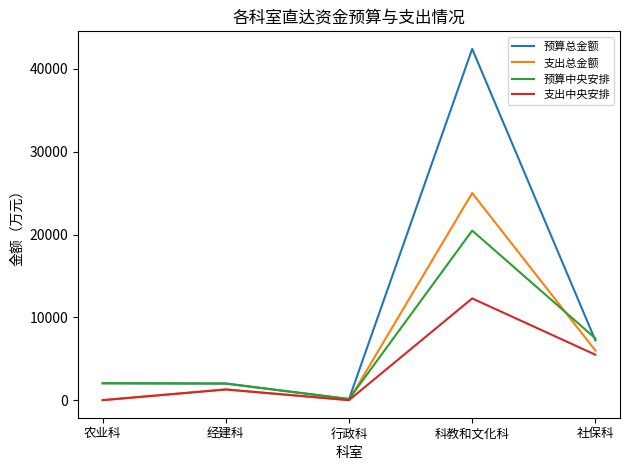

At which category is the sum across all series the highest?

科教和文化科